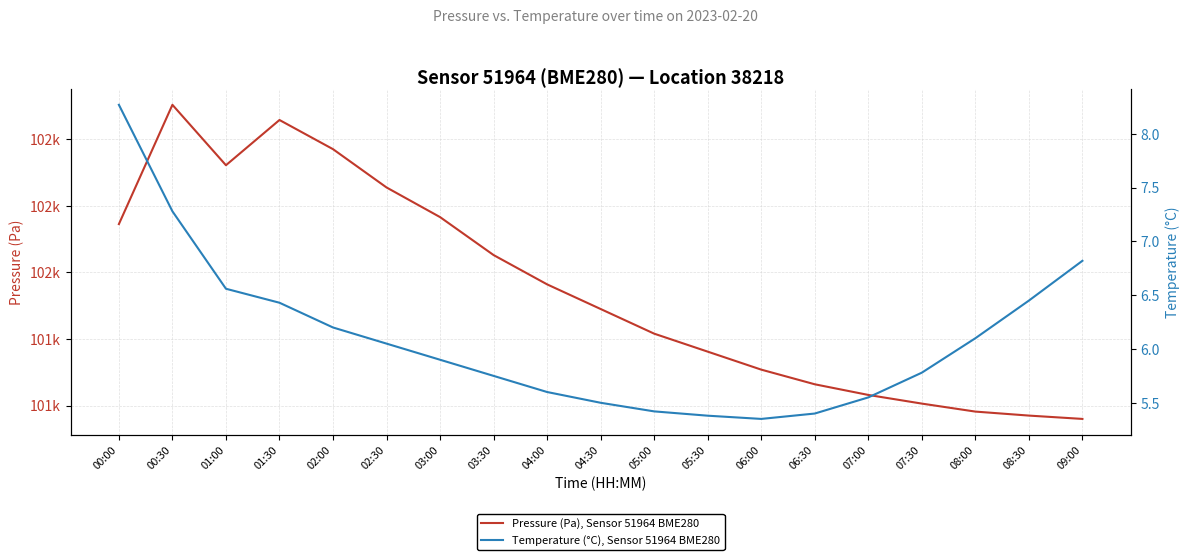

Count the number of categories in the chart.

19